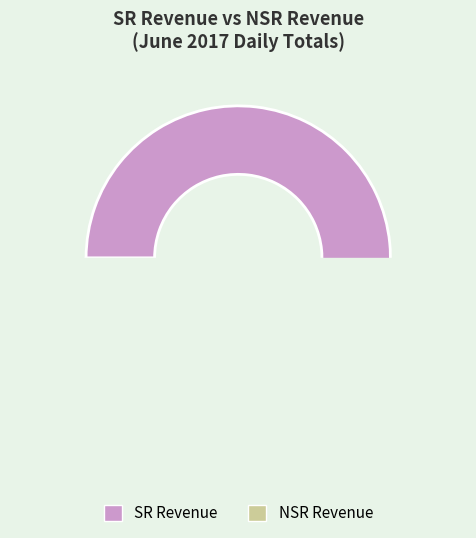

What portion of the pie excludes NSR Revenue?

98.6%